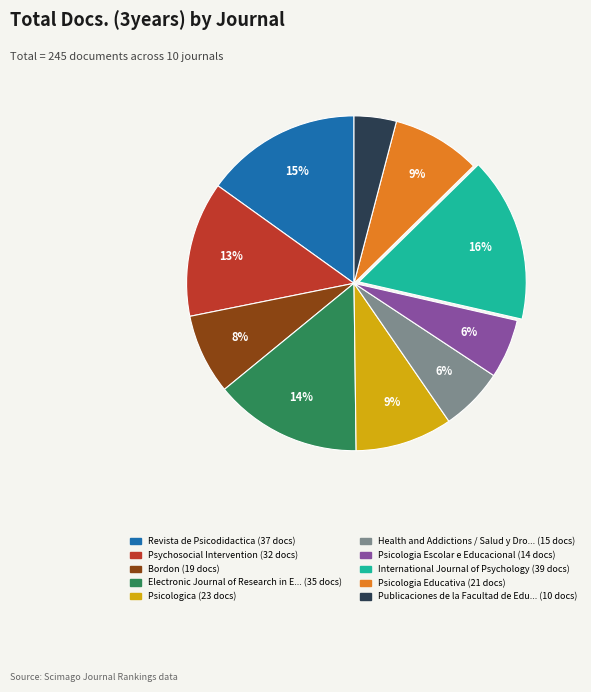

To the nearest percent, what is the average slice percentage?

10%